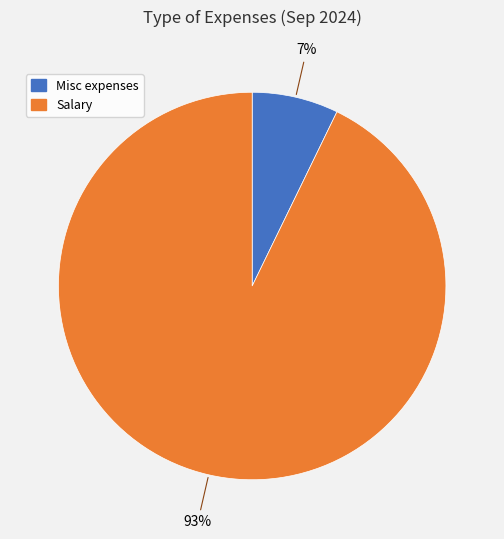

The Salary slice represents 93% of the pie. True or false?

True